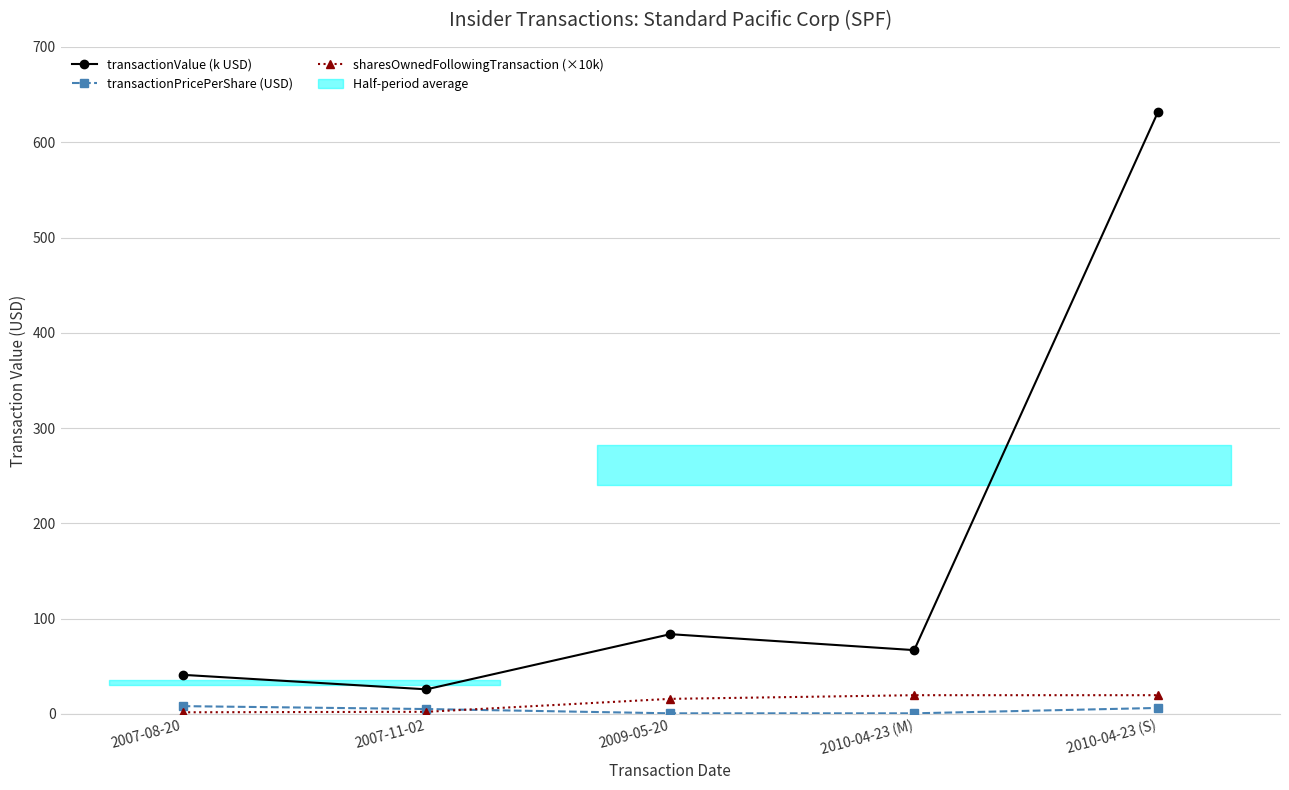

Rank the categories by transactionValue (k USD) value from highest to lowest.

2010-04-23 (S), 2009-05-20, 2010-04-23 (M), 2007-08-20, 2007-11-02